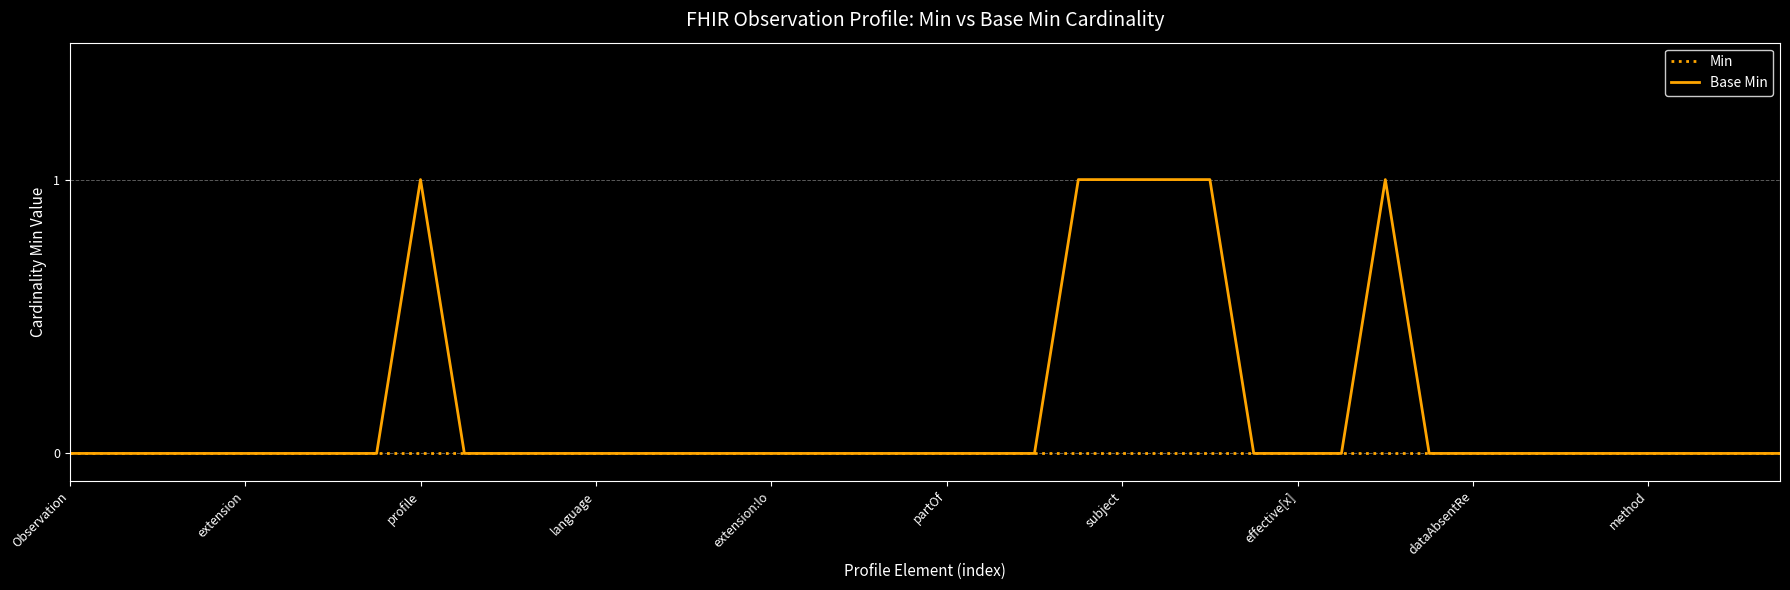

Rank the series by their maximum value, from lowest to highest.

Min, Base Min